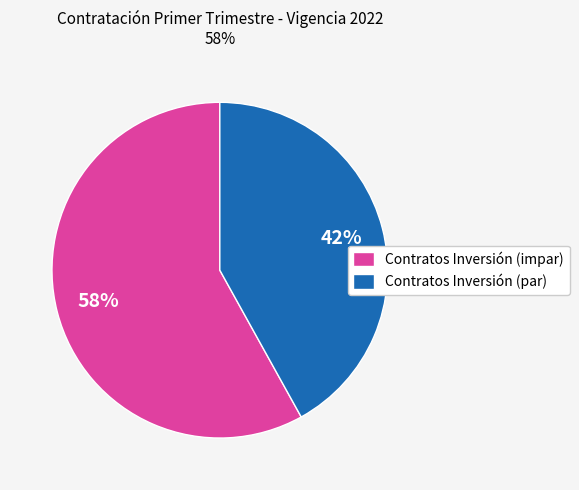

Count the number of slices in the pie.

2